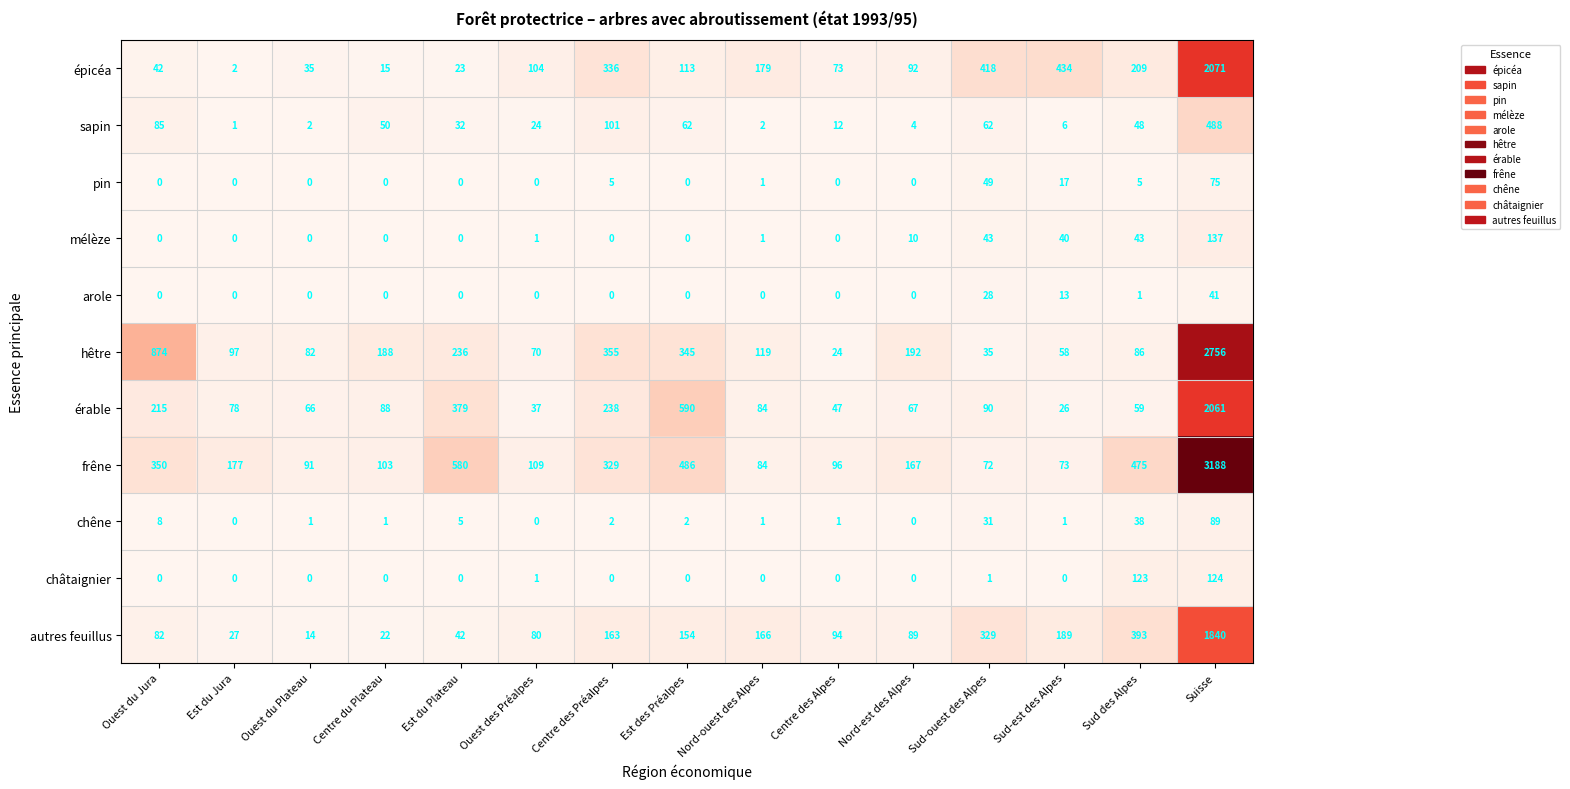

What is the difference between the autres feuillus values at Ouest du Plateau and Est du Plateau?

28